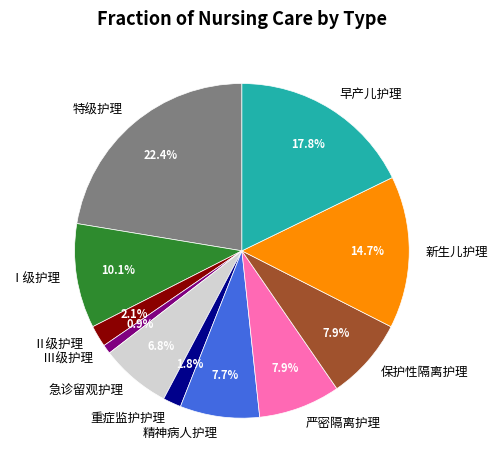

Is it true that 重症监护护理 is 11% of the pie?

False